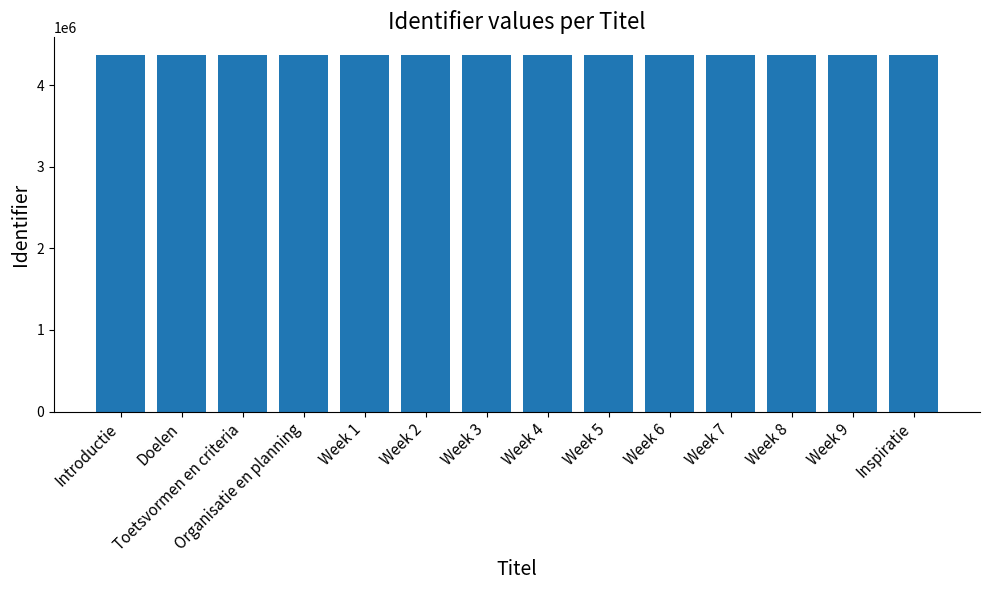

How many values are below 4366087?

7